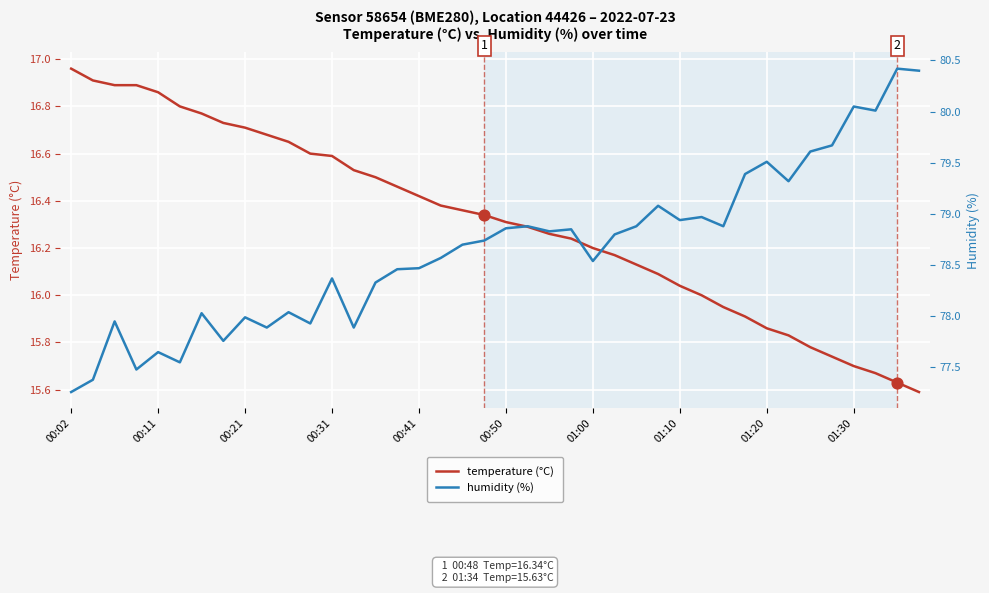

At which category is the sum across all series the highest?

38